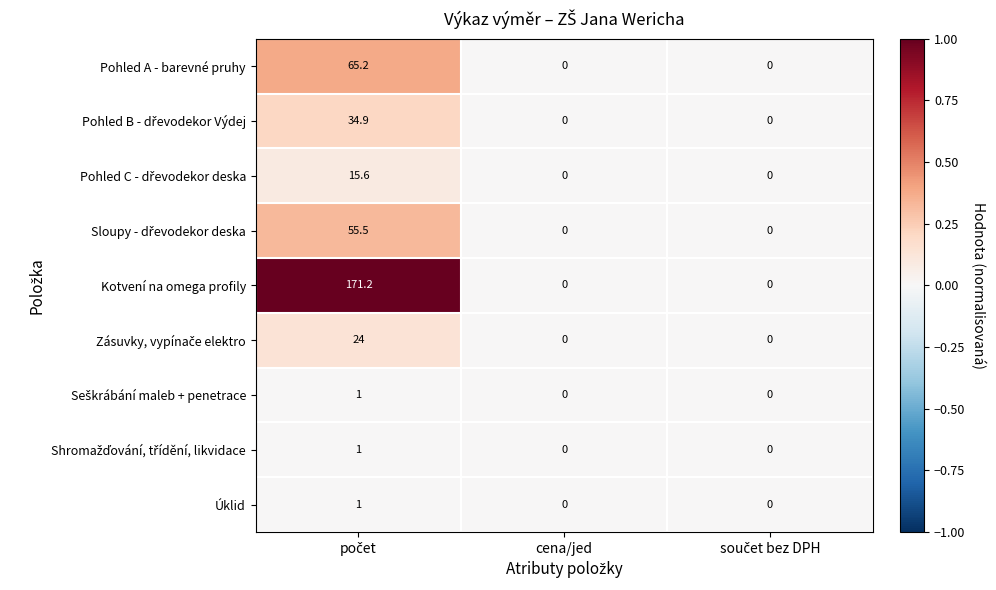

Which series has the largest range (max minus min)?

Kotvení na omega profily